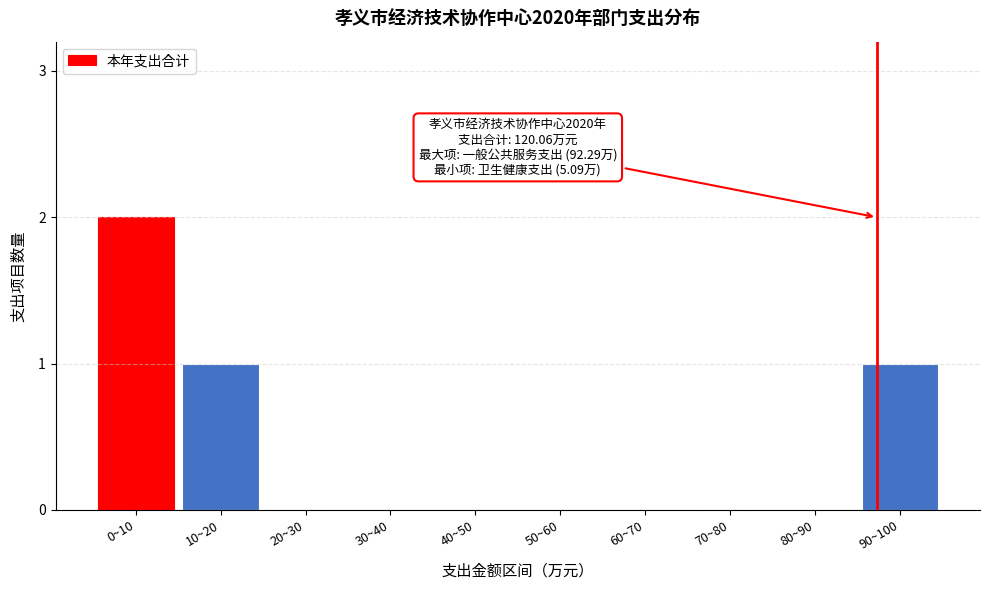

Reading left to right, what are all the values shown in this chart?

0~10=2	10~20=1	20~30=0	30~40=0	40~50=0	50~60=0	60~70=0	70~80=0	80~90=0	90~100=1